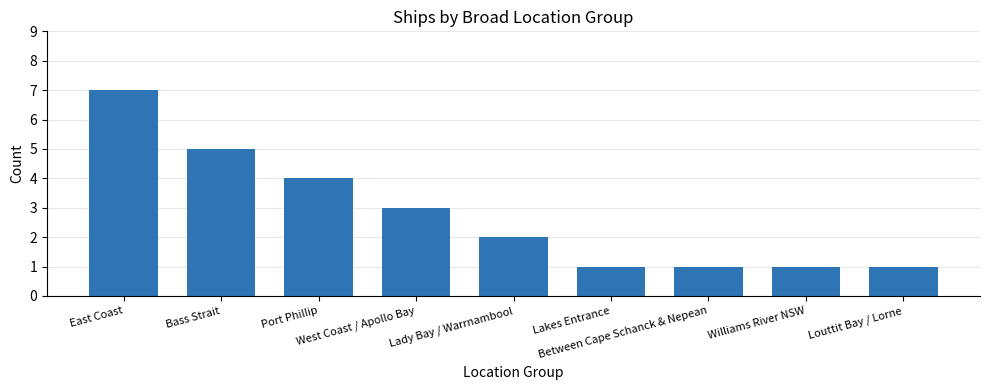

Reading left to right, transcribe all the data shown in this chart.

7	5	4	3	2	1	1	1	1